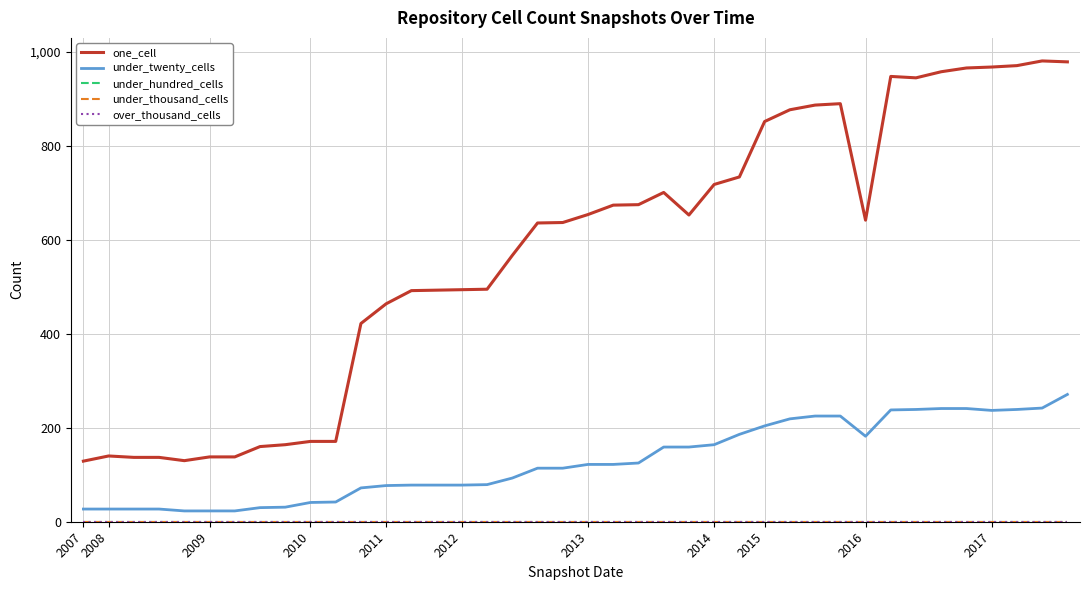

Is this an area chart (filled region under the line)?

No